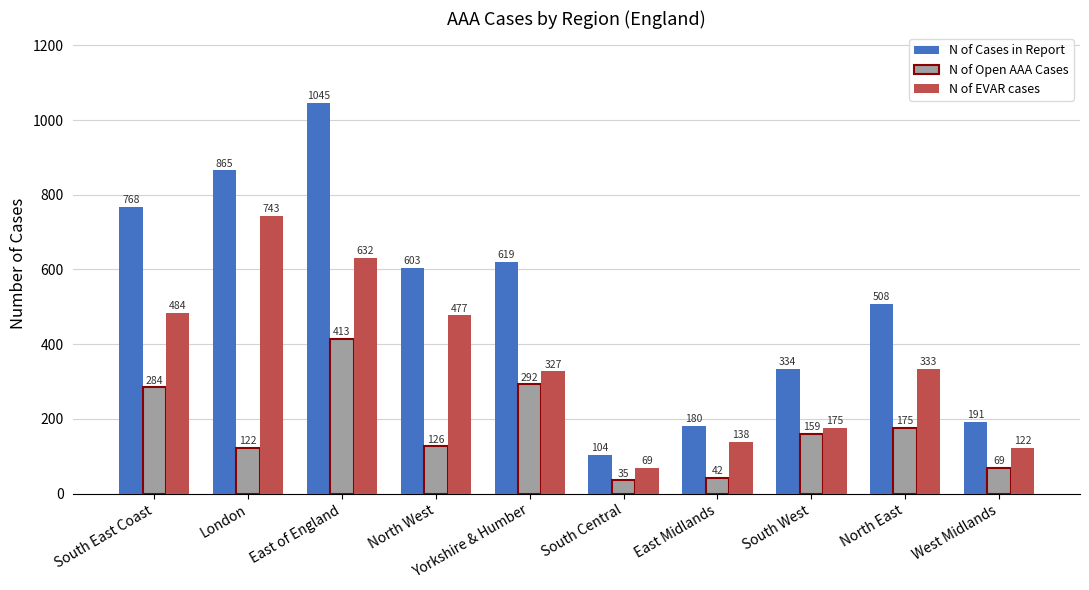

Which series has the widest spread of values?

N of Cases in Report